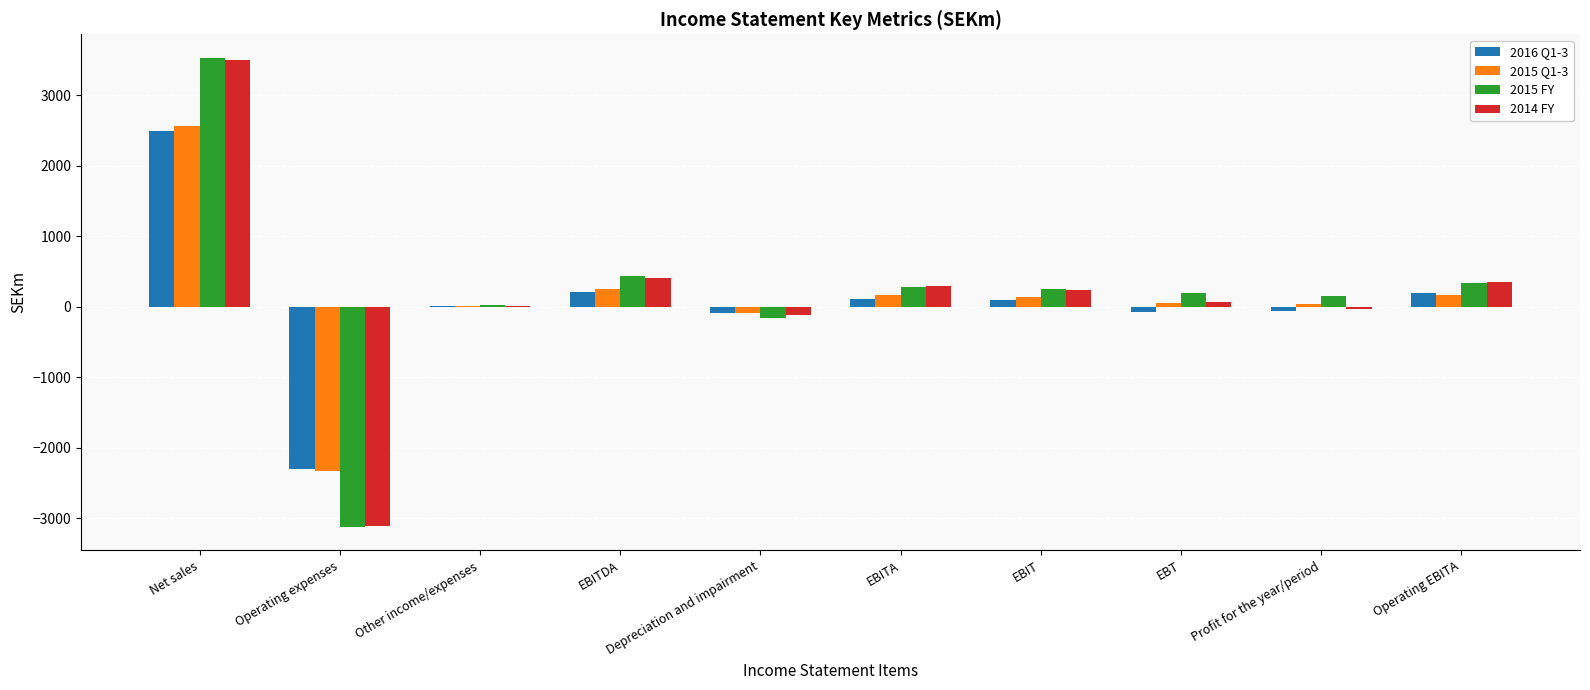

Count the number of data series in this chart.

4